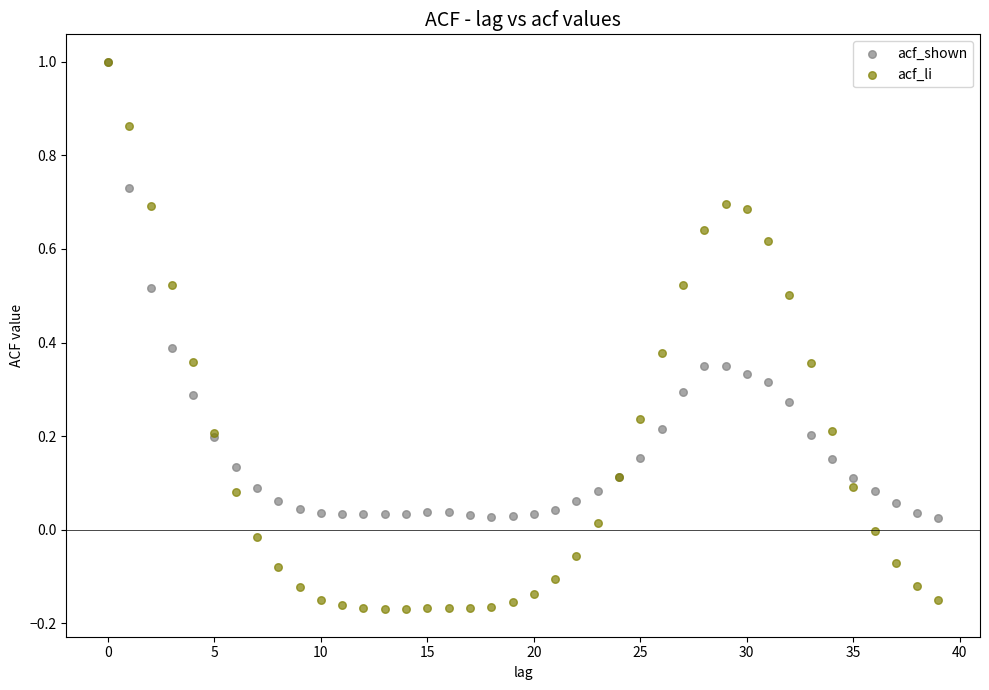

What are all the series names shown in the legend?

acf_shown, acf_li